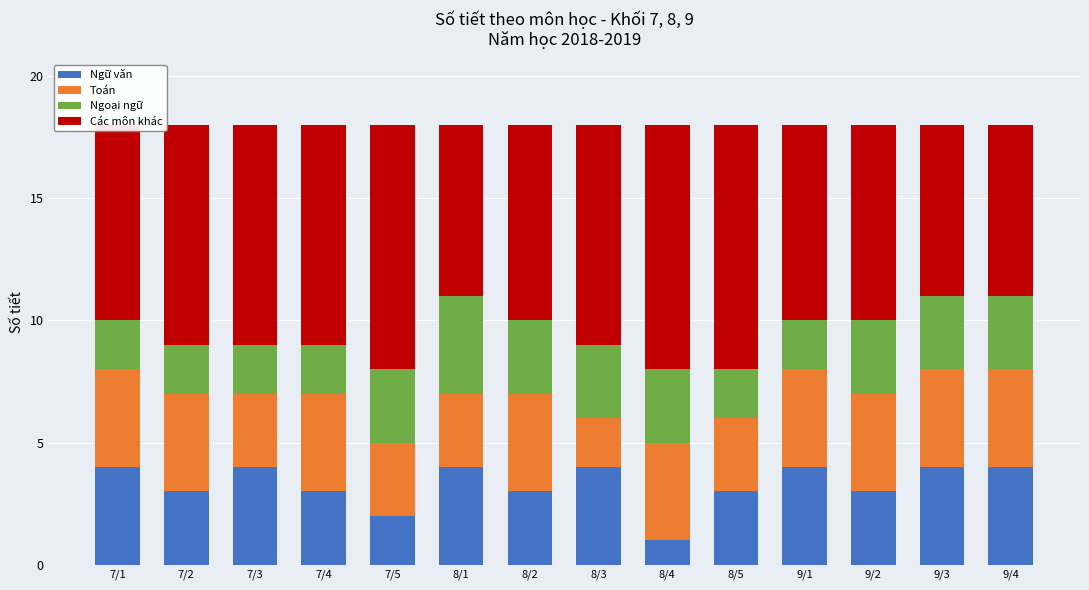

Are the bars grouped side by side (vs. stacked)?

No